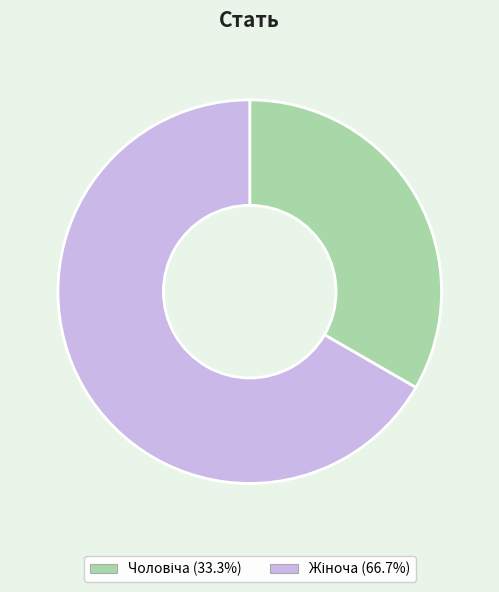

Is there any slice that represents more than half of the pie?

Yes